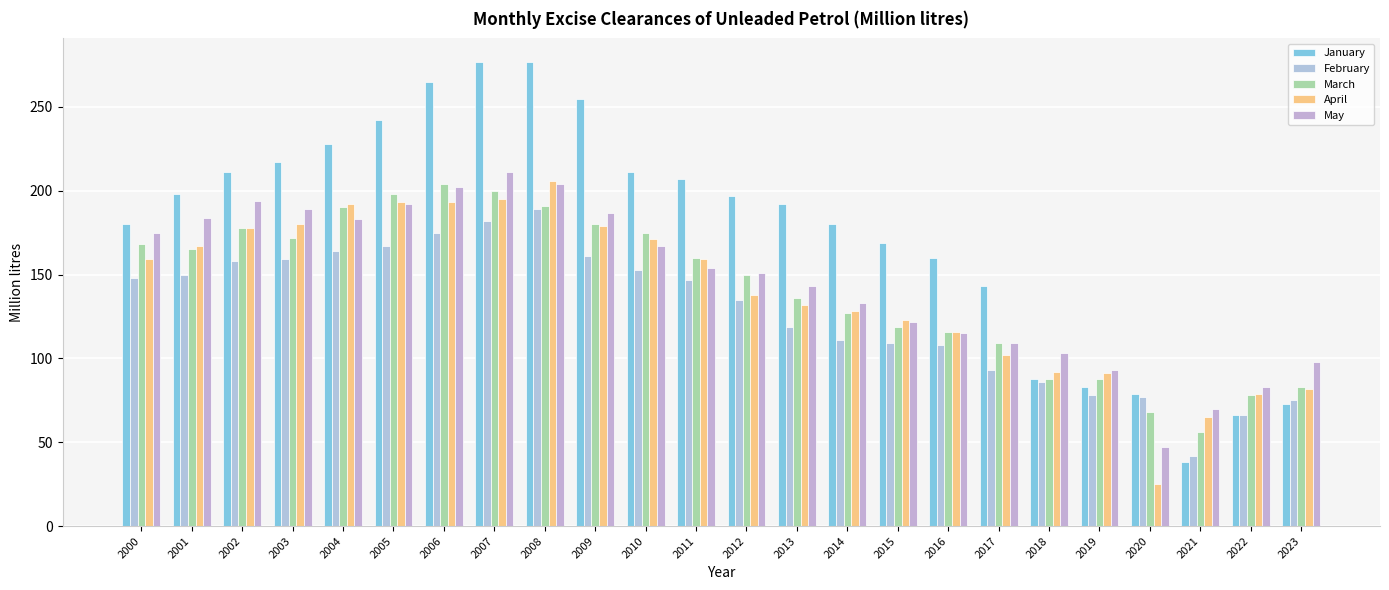

The May series shows 150 at 2017. True or false?

False